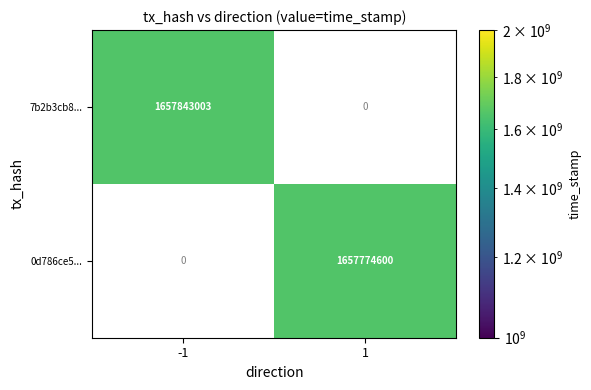

At which category does the chart reach its minimum across all series?

1